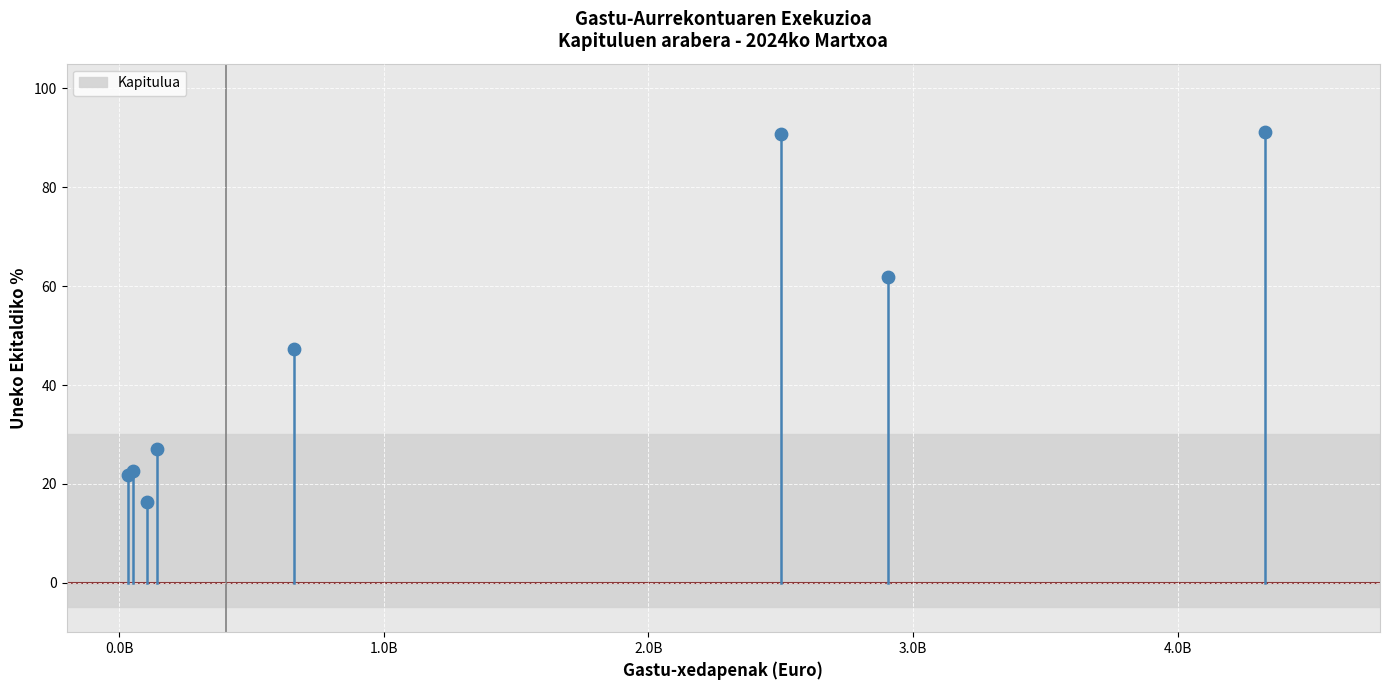

What Y value in the scatter plot is closest to 53?

47.2